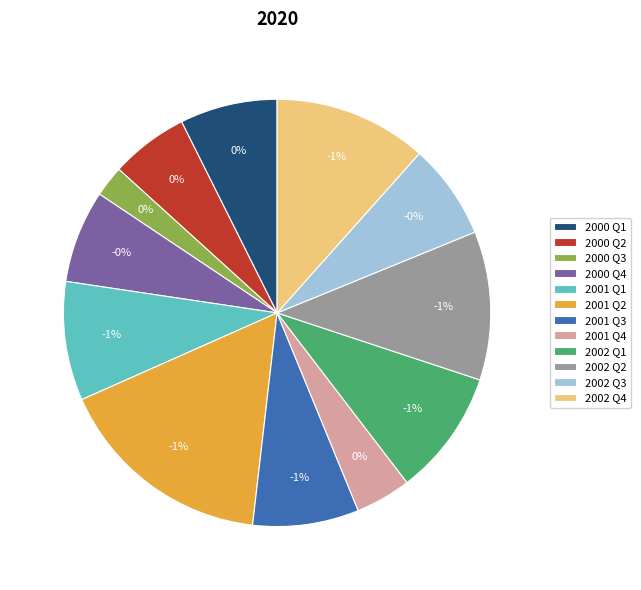

Count the number of slices in the pie.

12